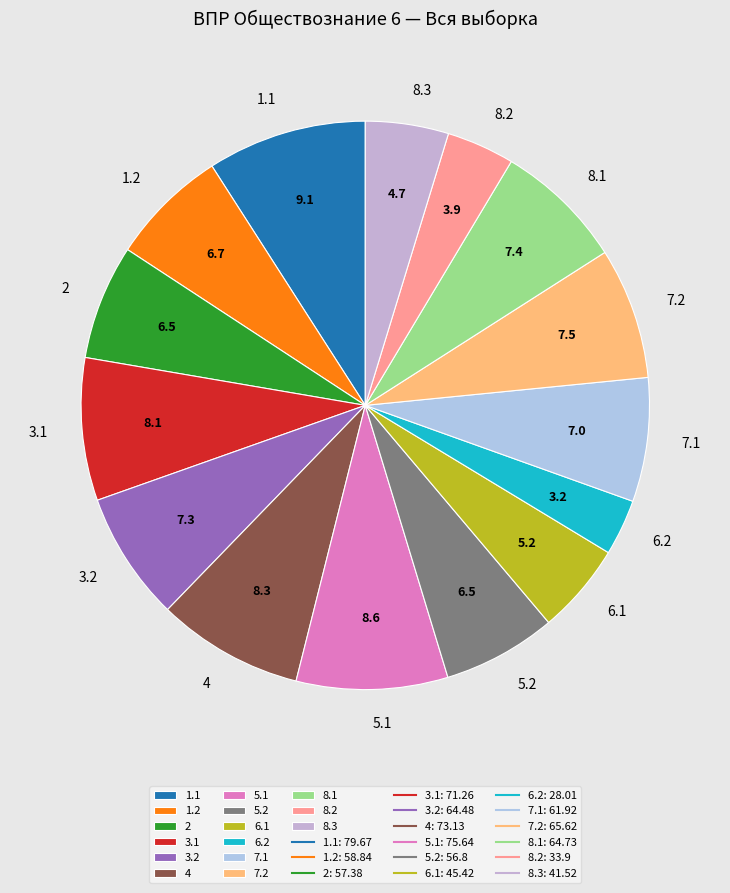

True or false: 1.2 accounts for 7% of the total.

True